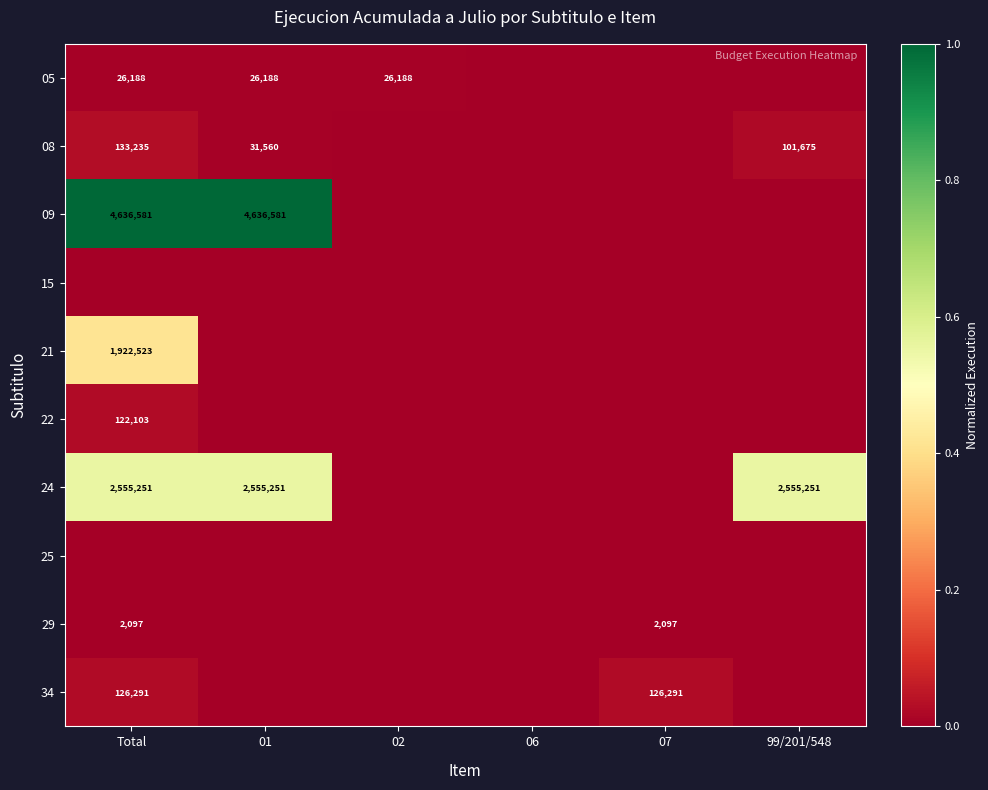

At which category does the chart reach its minimum across all series?

06